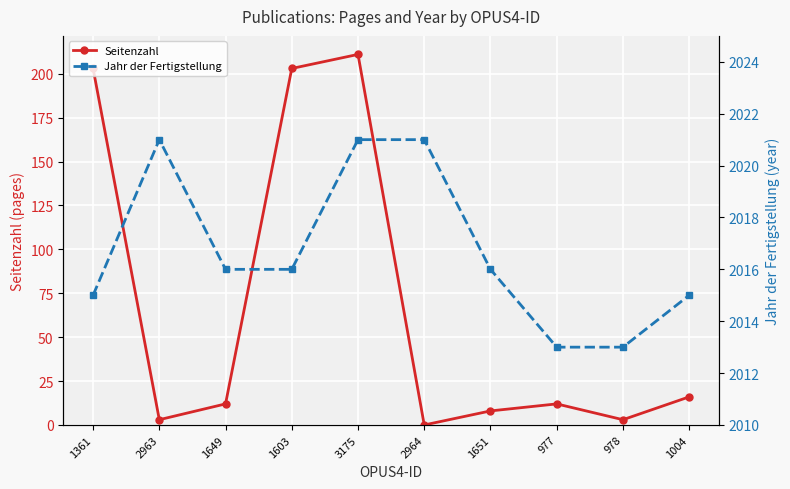

At which category is the sum across all series the highest?

3175